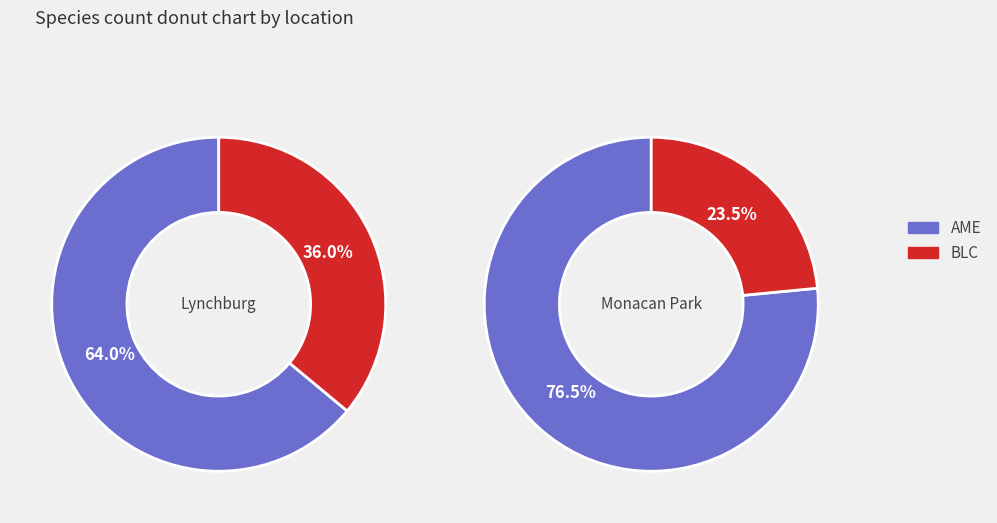

Rank the series by their maximum value, from highest to lowest.

AME, BLC